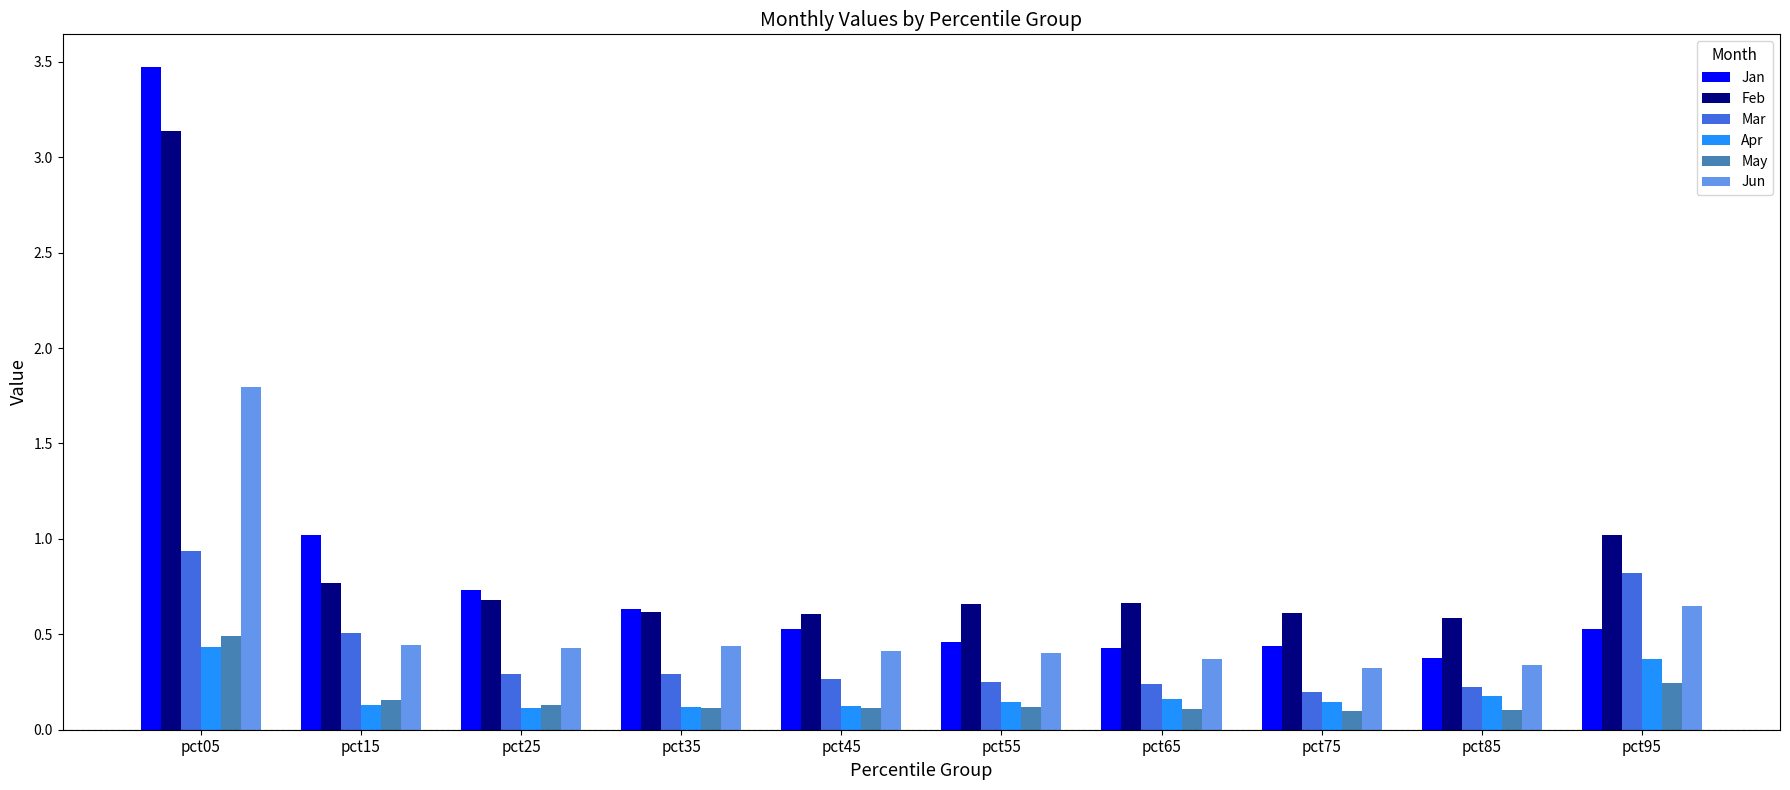

Which category has the highest value in the May series?

pct05